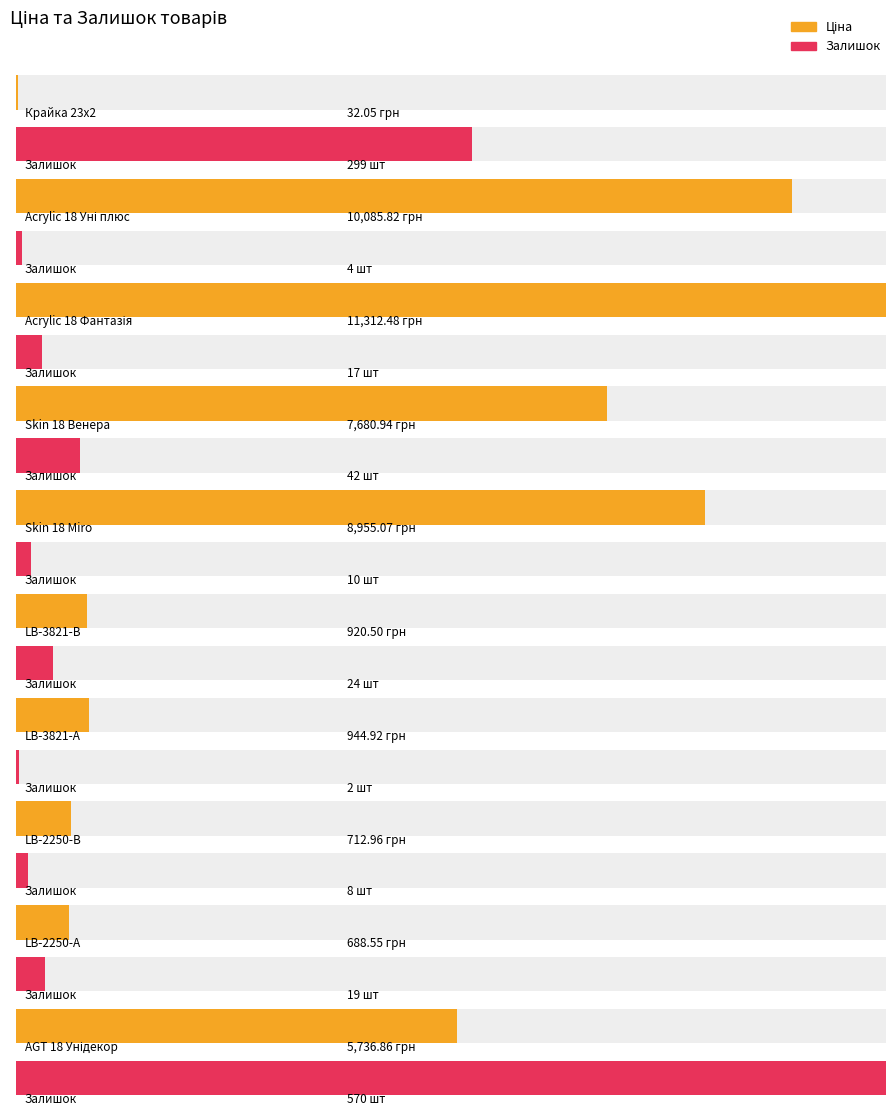

Is the value of Залишок at Крайка 23x2 greater than the value of Ціна at LB-3821-А?

No